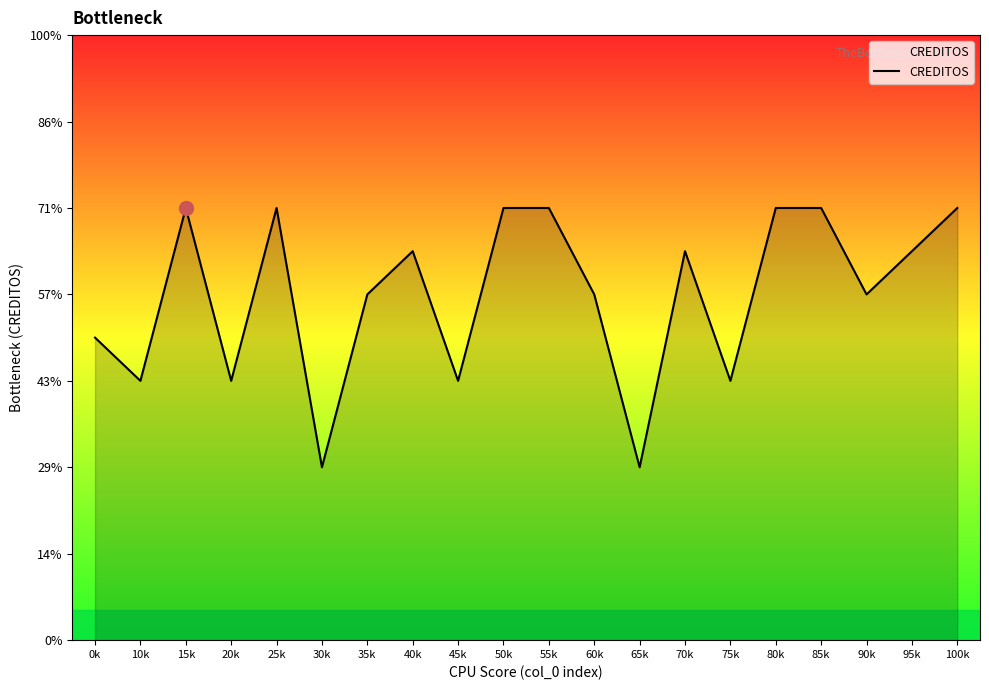

Where does the data first go above 9?

15k